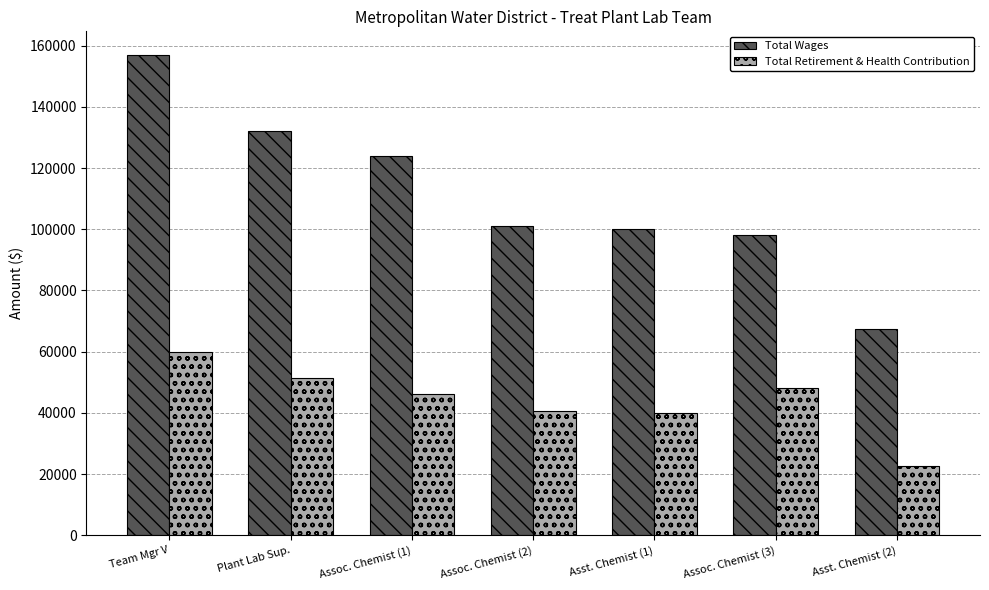

At how many categories does at least one series exceed 113645?

3